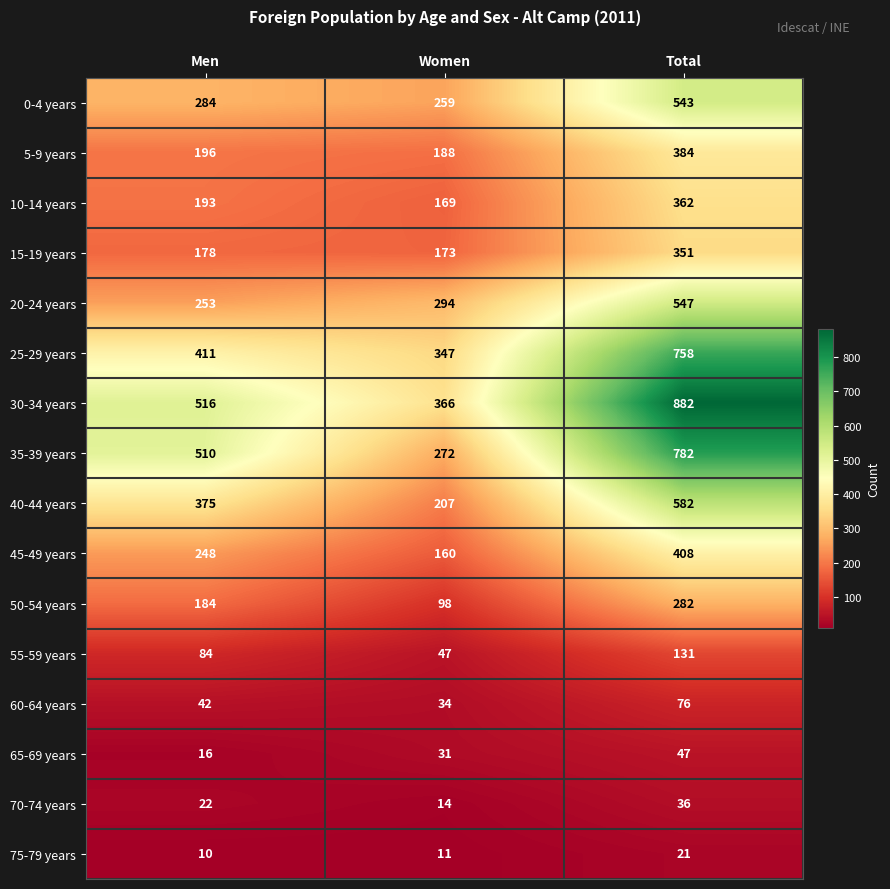

Which series has the largest total across all categories?

30-34 years